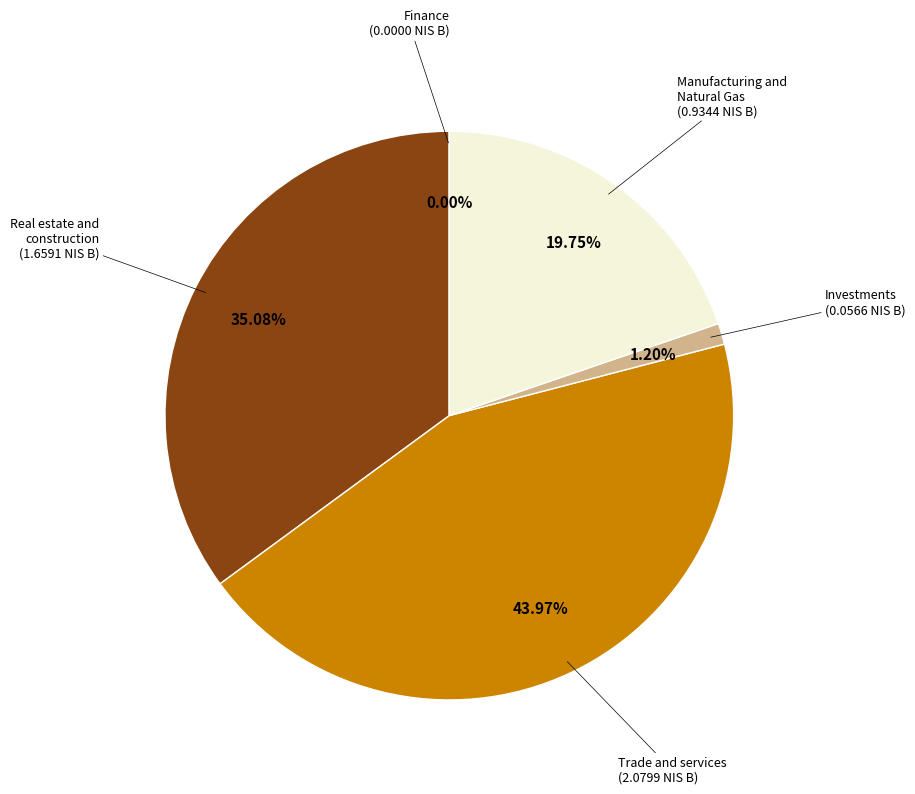

To the nearest percent, what is the combined percentage of Manufacturing and Natural Gas and Trade and services?

64%